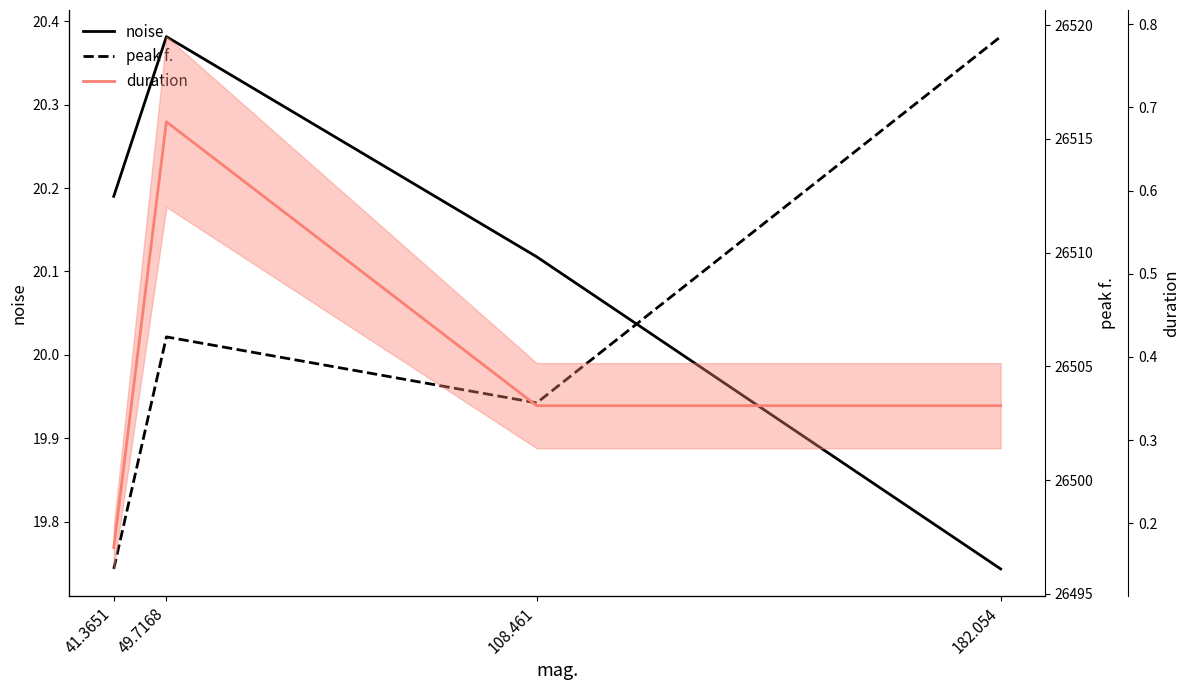

What are all the series names shown in the legend?

noise, peak f., duration